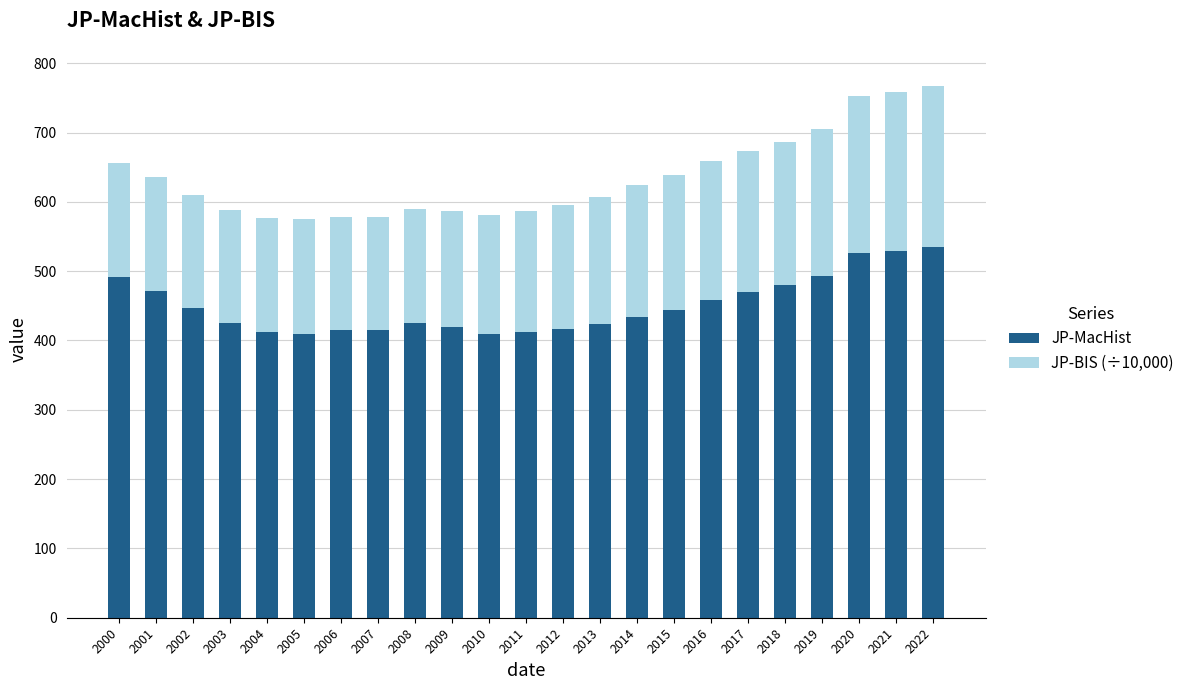

The value of JP-MacHist at 2014 is 175.0. True or false?

False